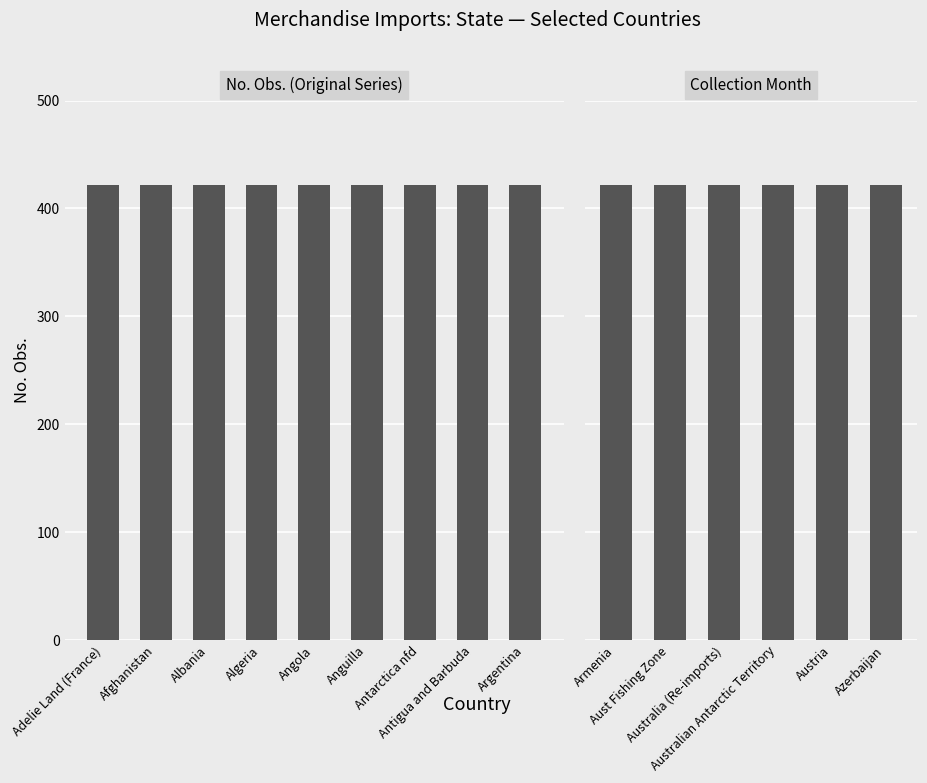

How many bars are there in each group?

2